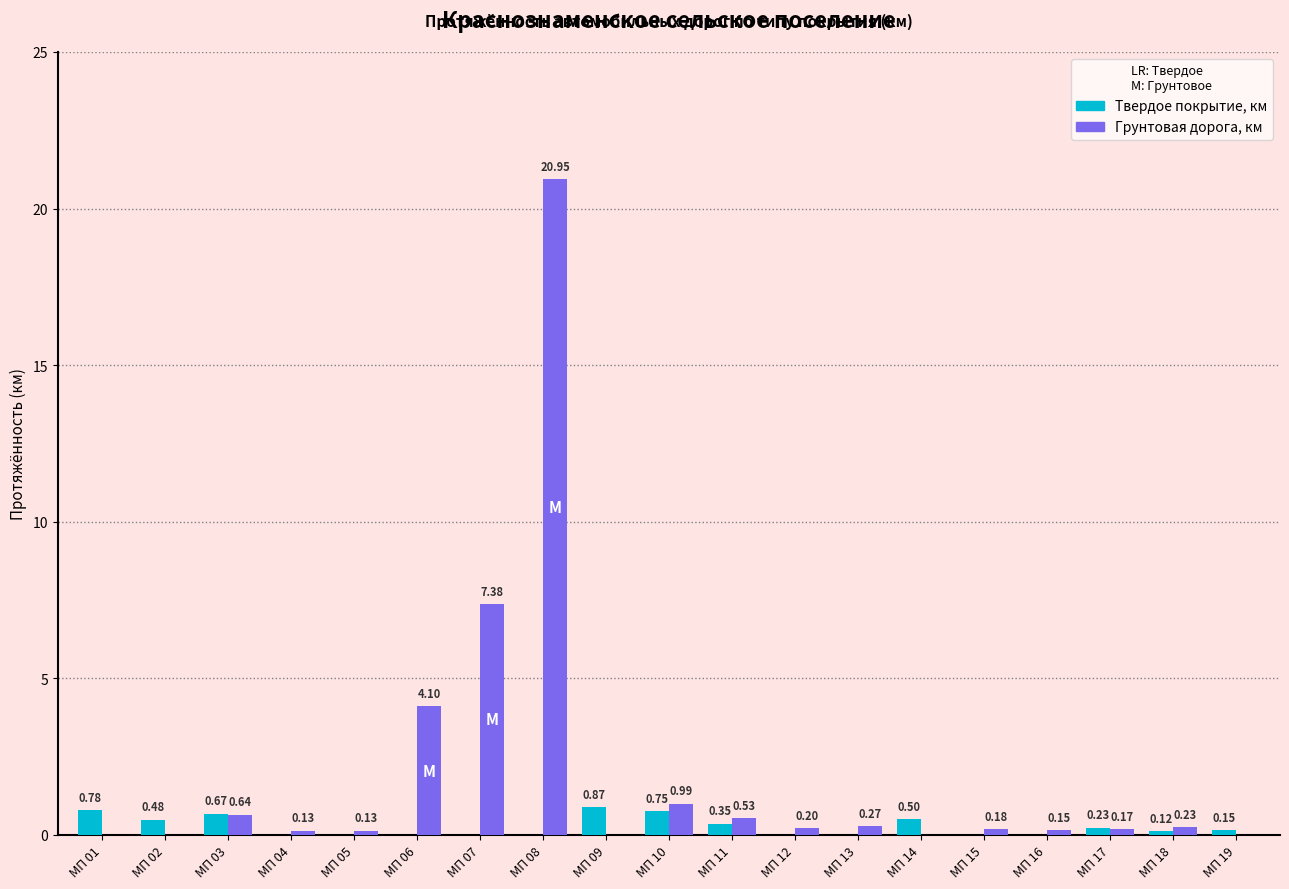

What is the sum of all Твердое покрытие, км values?

4.9